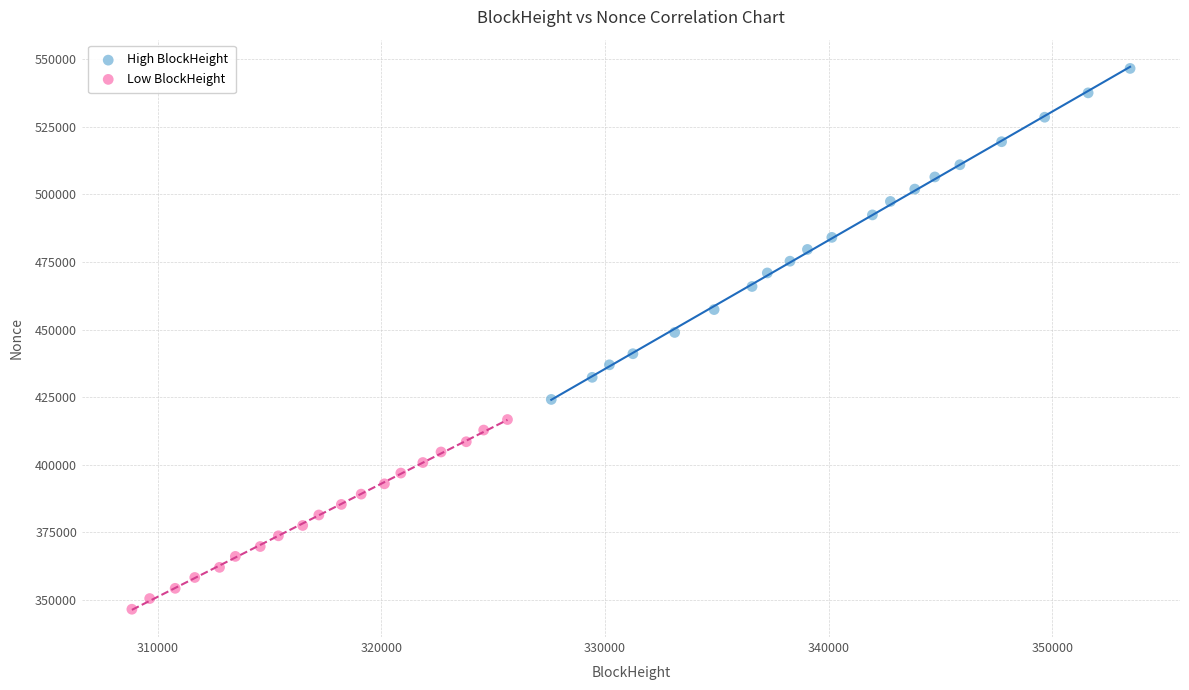

What are all the series names shown in the legend?

High BlockHeight, Low BlockHeight